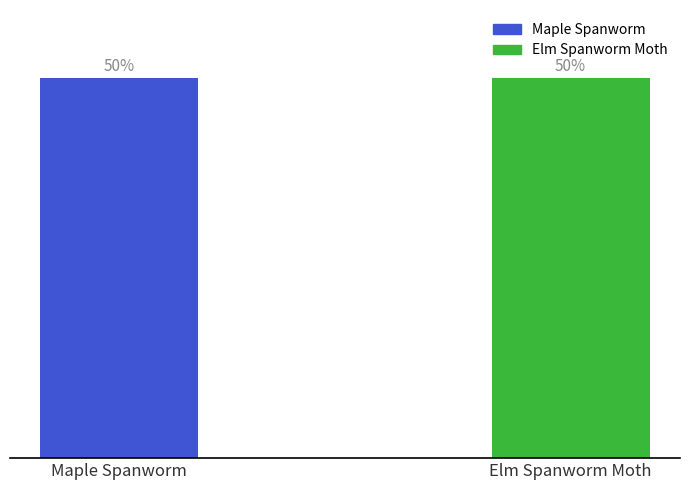

Does the chart contain any negative values?

No